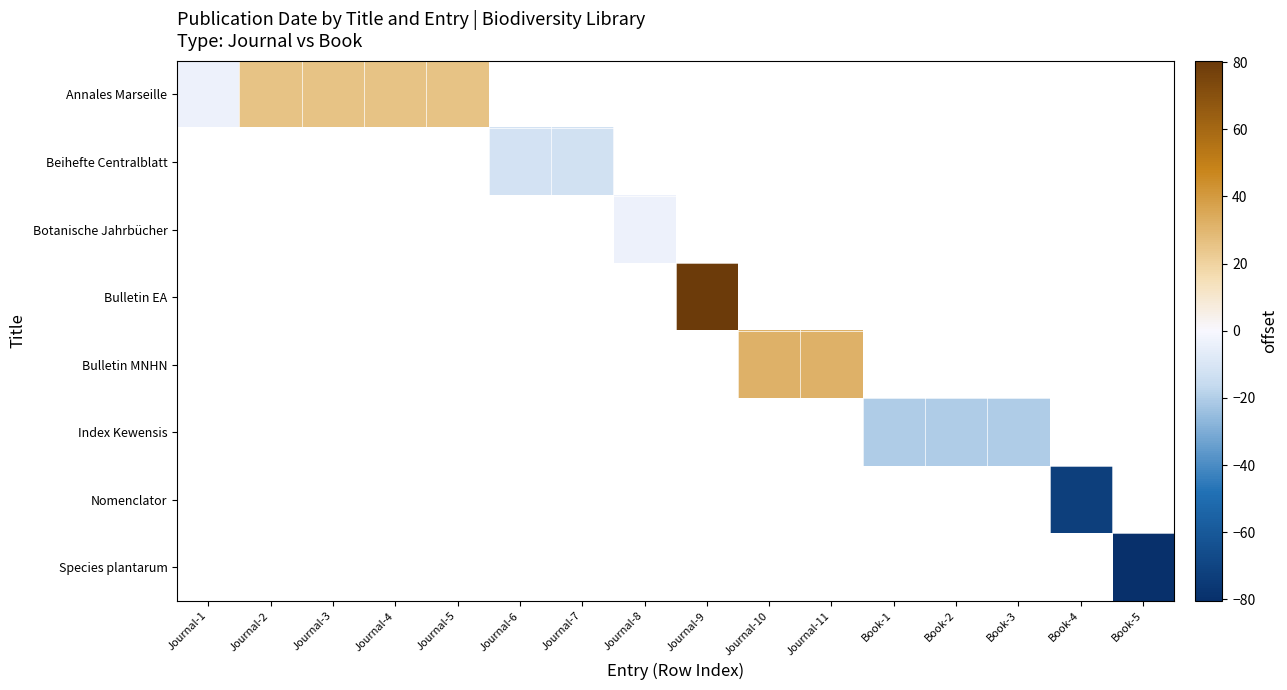

At which category does the chart reach its minimum across all series?

Book-5